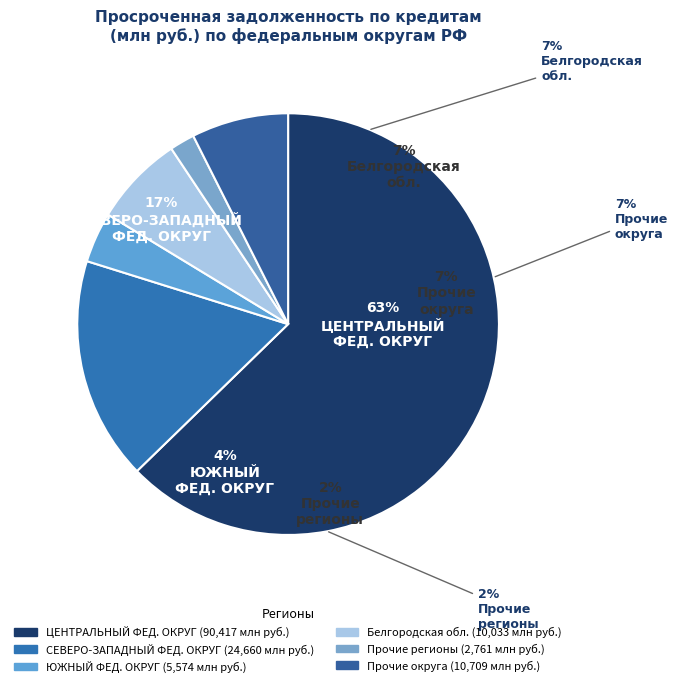

To the nearest percent, what percentage of the pie is Прочие?

2%